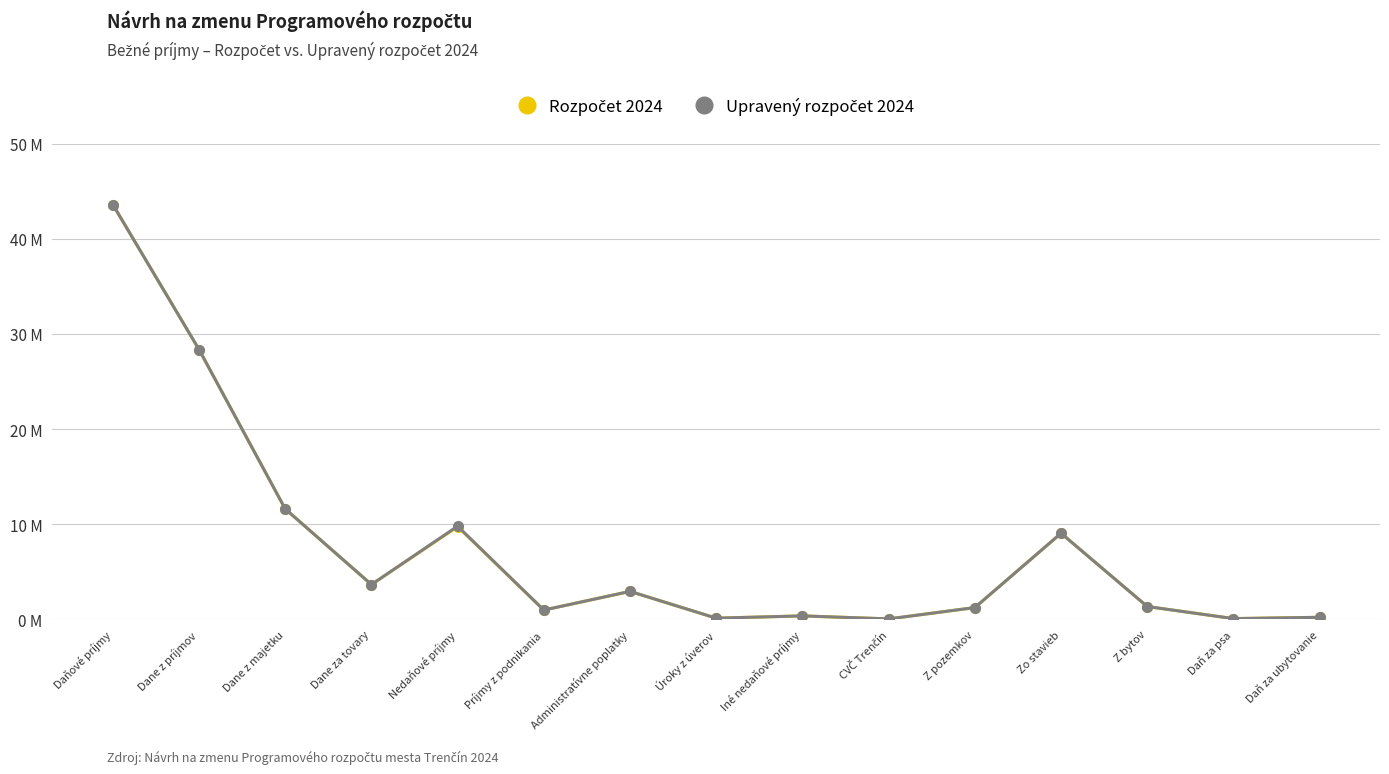

Does the chart have visible grid lines?

Yes